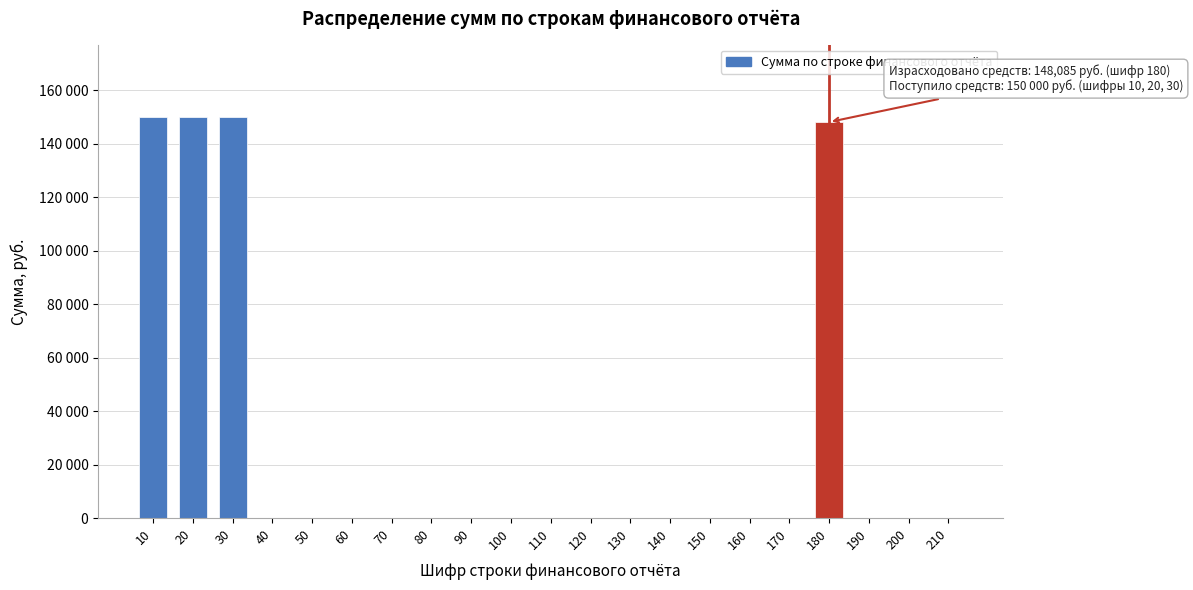

Are the bars horizontal?

No